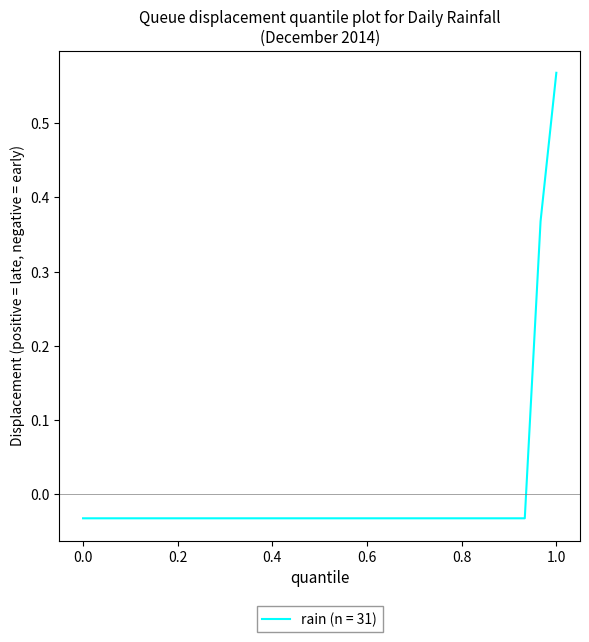

Which label corresponds to the largest value in the chart?

1.0